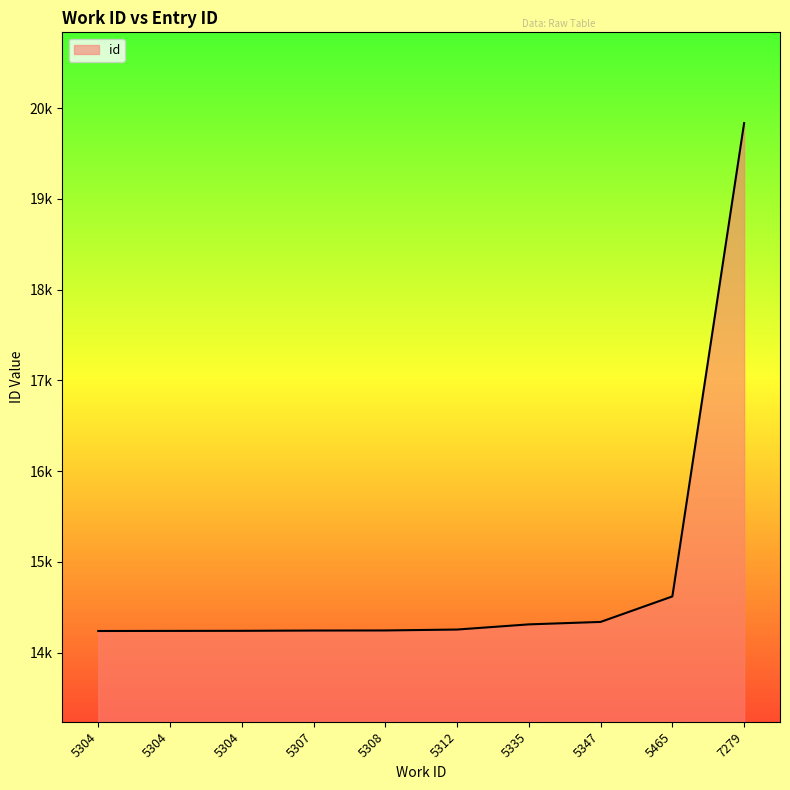

Which has a higher value, 5312 or 5347?

5347